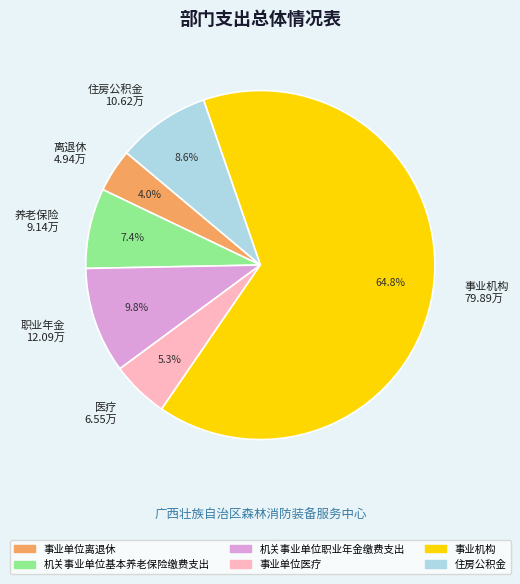

Is there any slice that represents more than half of the pie?

Yes